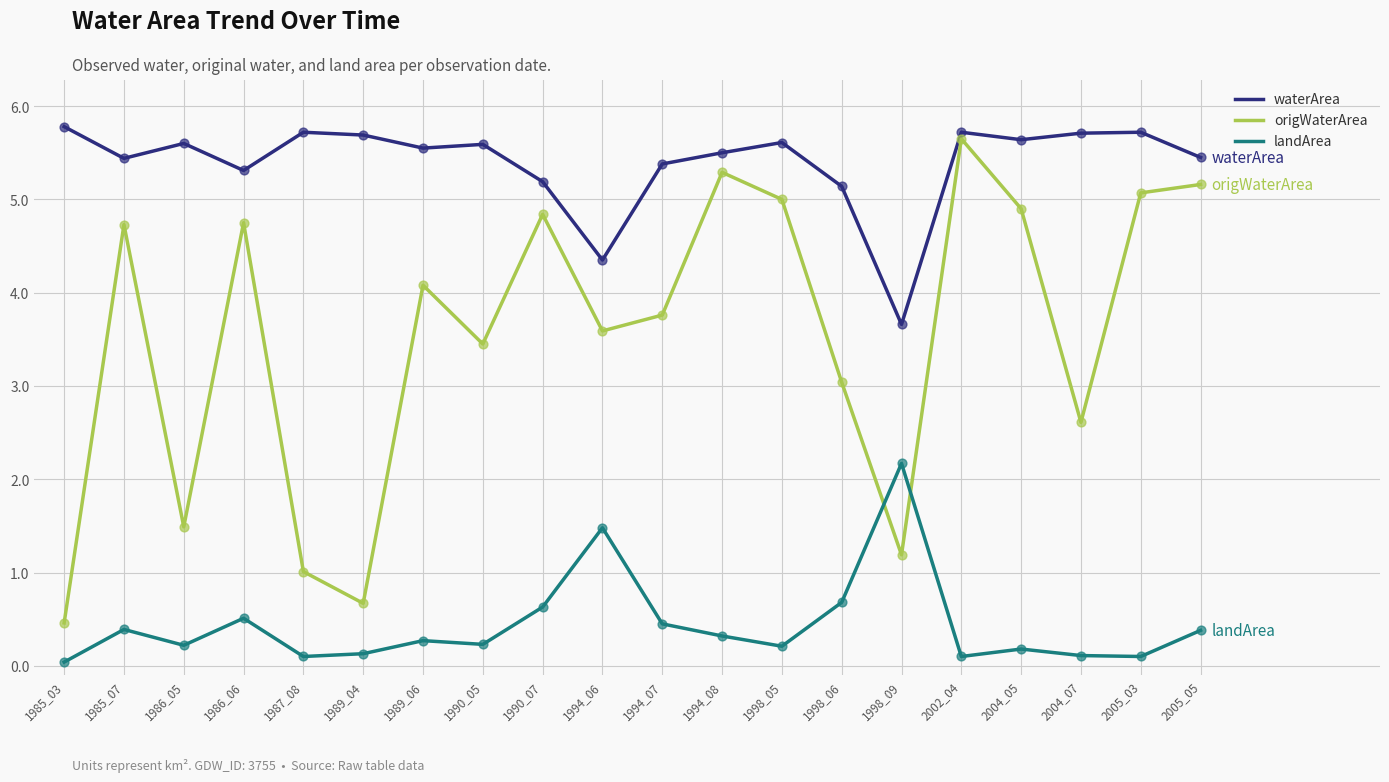

True or false: waterArea and landArea cross at least once.

False